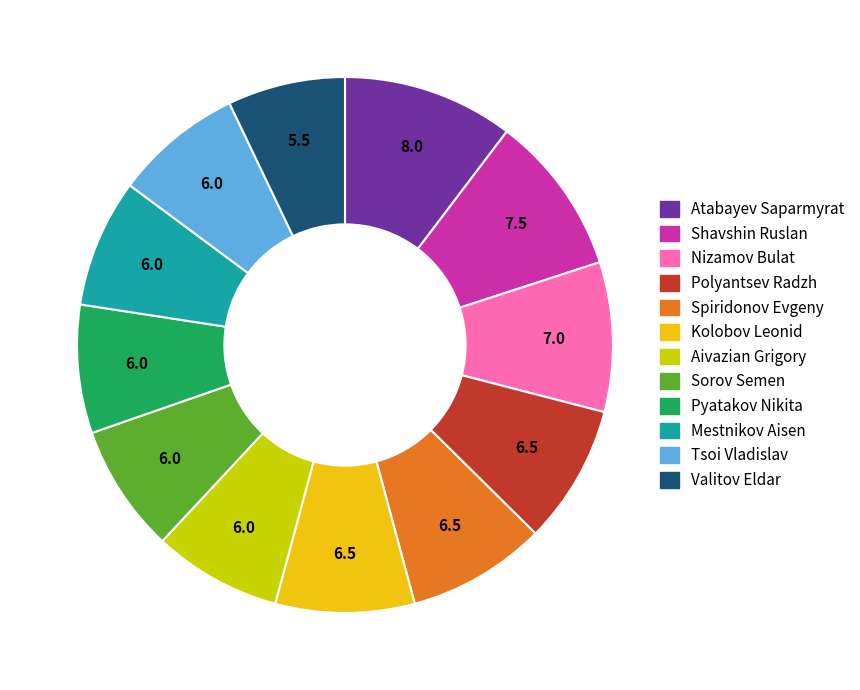

The Aivazian Grigory slice represents 8% of the pie. True or false?

True